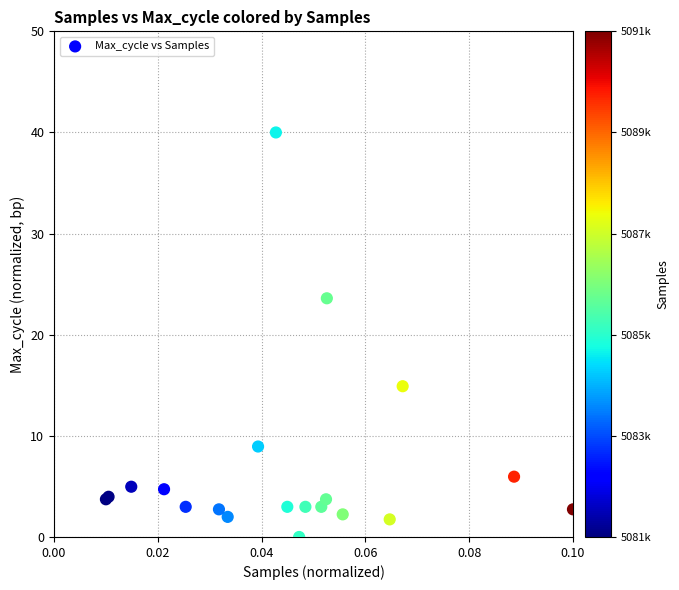

What Y value in the scatter plot is closest to 20?

23.6